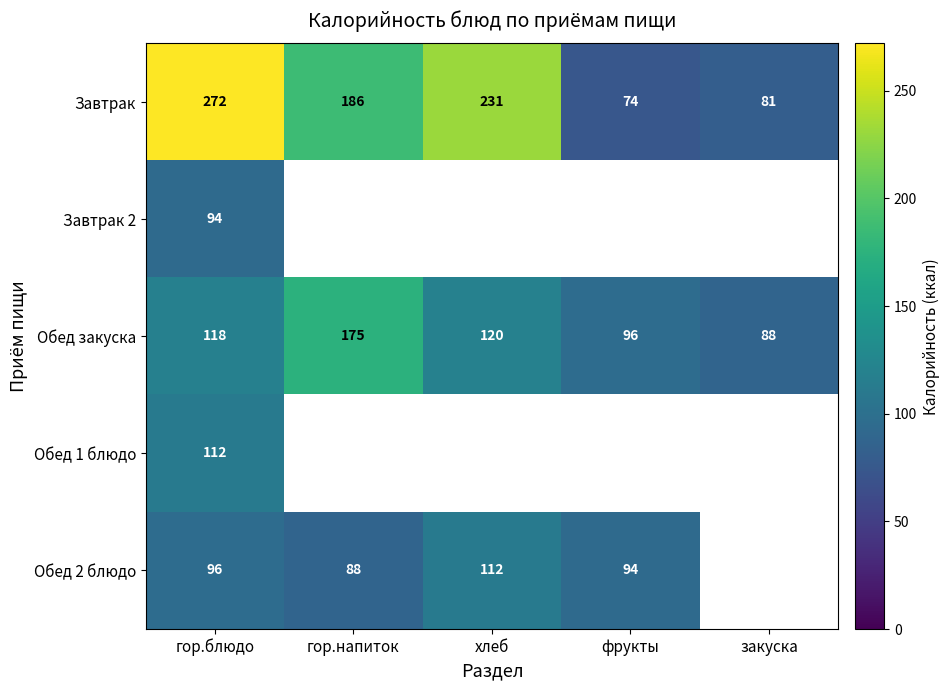

Is the value of Обед 2 блюдо at хлеб greater than the value of Завтрак 2 at гор.блюдо?

Yes